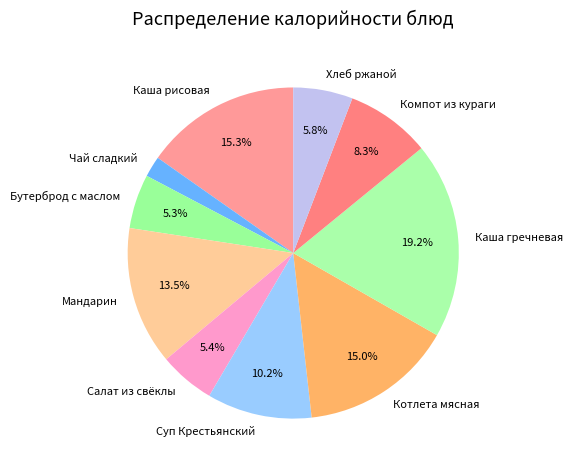

True or false: Компот из кураги accounts for 8% of the total.

True